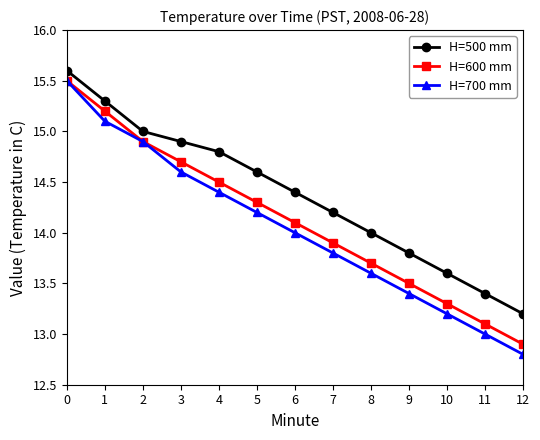

Which series has the largest range (max minus min)?

H=700 mm